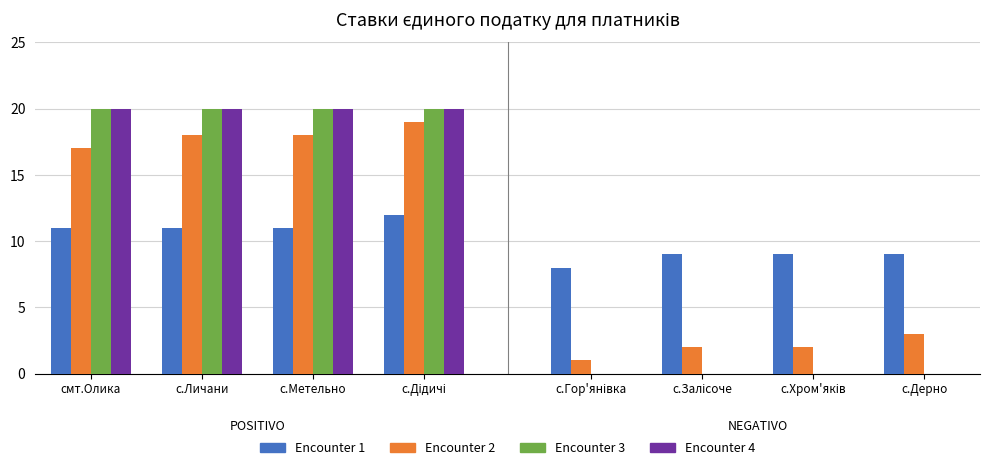

The Encounter 4 series shows 6 at смт.Олика. True or false?

False